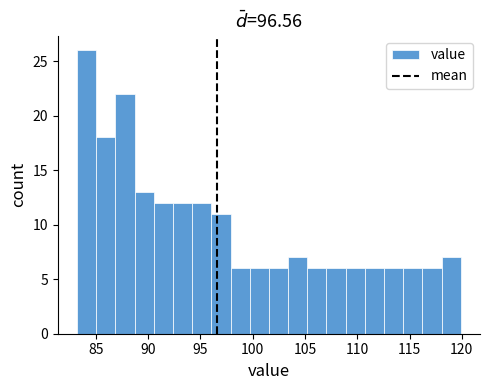

Around what value on the x-axis is the tallest bar? Give the approximate position of its centre, as read against the axis.

84.0